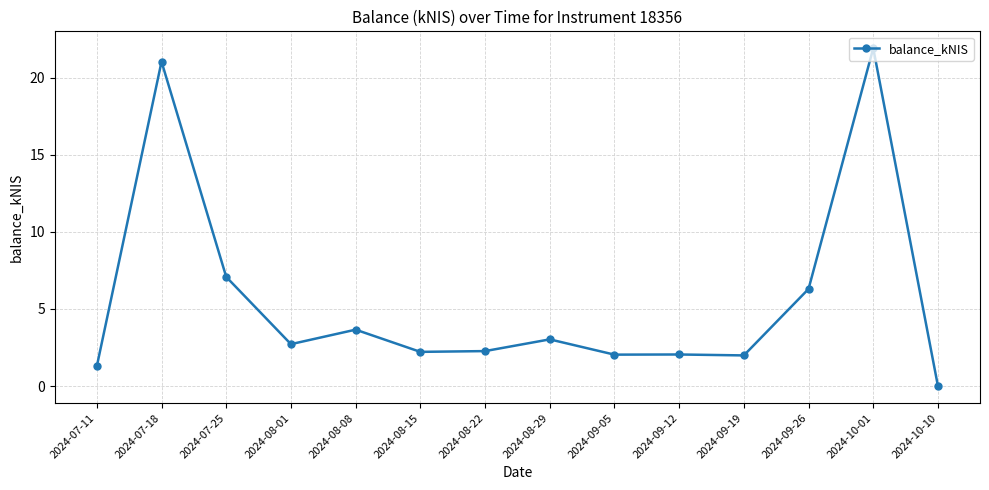

How many lines are shown in the chart?

1